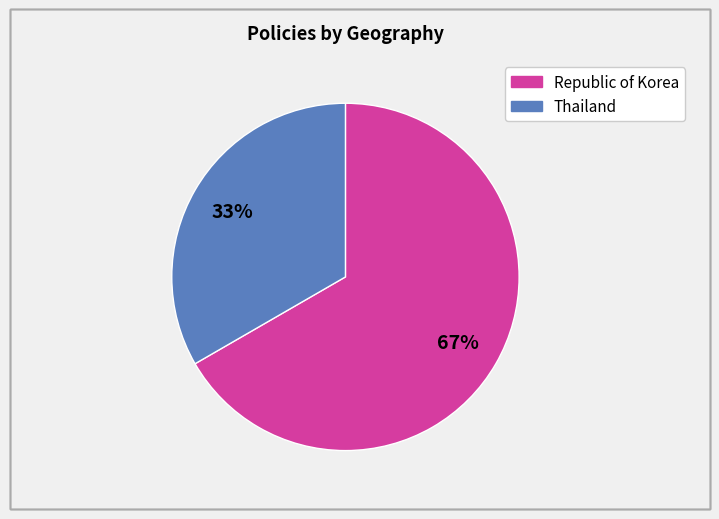

To the nearest percent, what is the average slice percentage?

50%